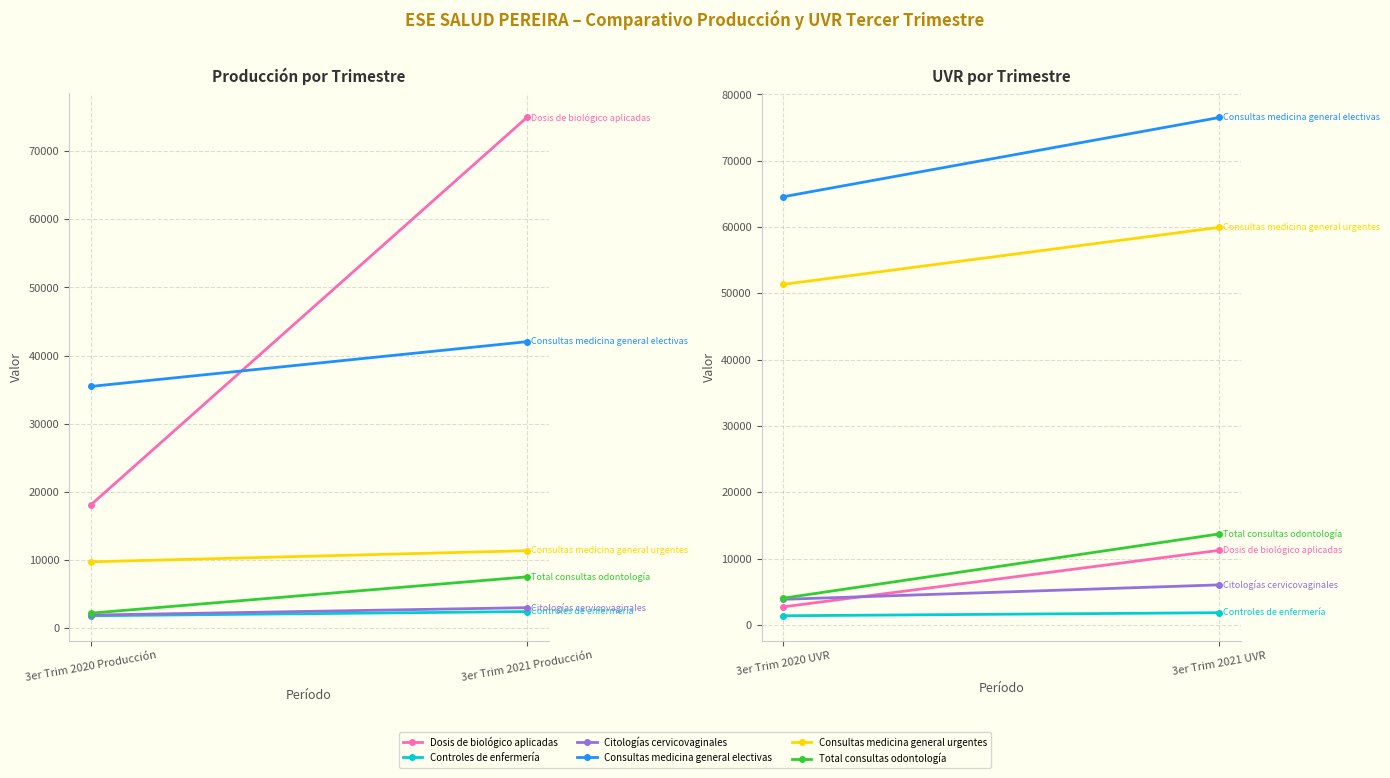

What is the value of the Total consultas odontología point at the 1st from the left?

4020.4